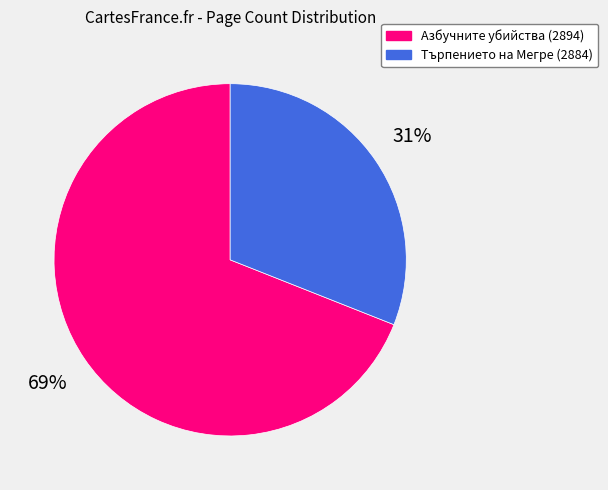

Is it true that Търпението на Мегре (2884) is 31% of the pie?

True